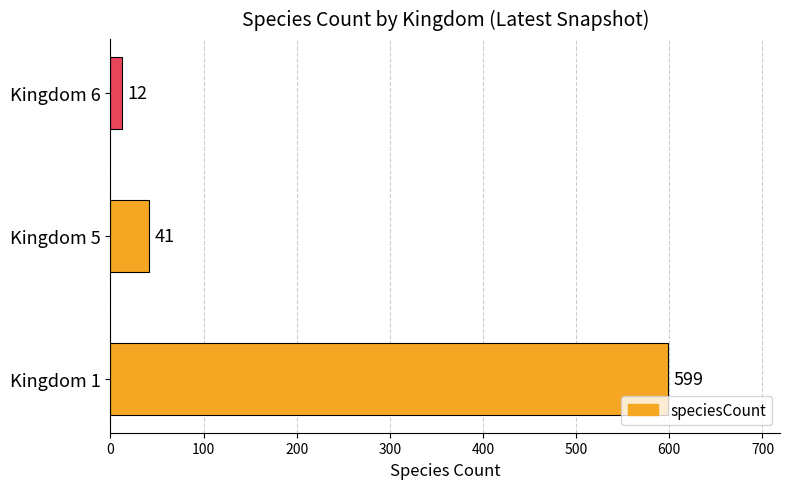

What is the sum of all values?

652